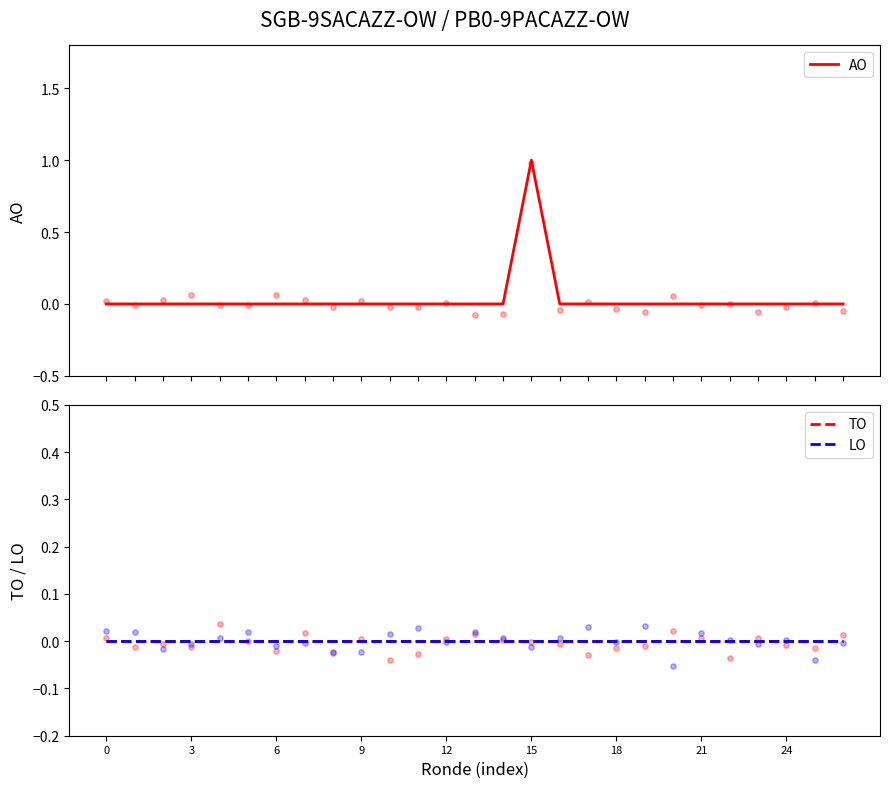

Is the value of AO at 16 greater than the value of LO at 15?

No